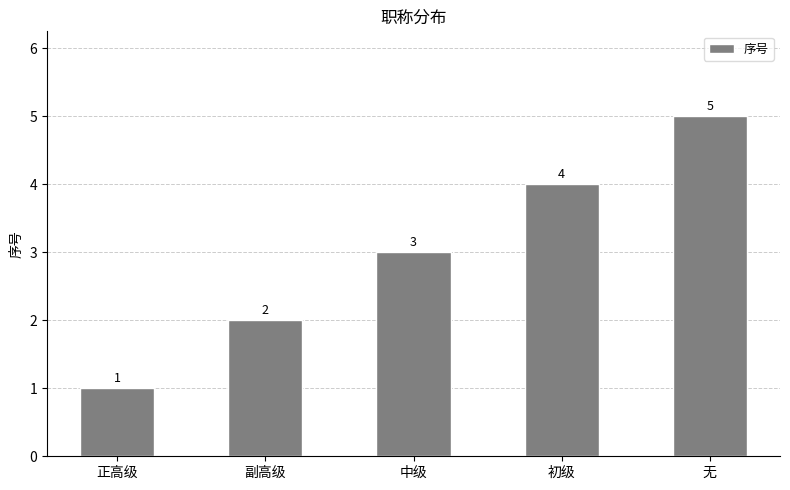

What is the difference between the maximum and second lowest values?

3